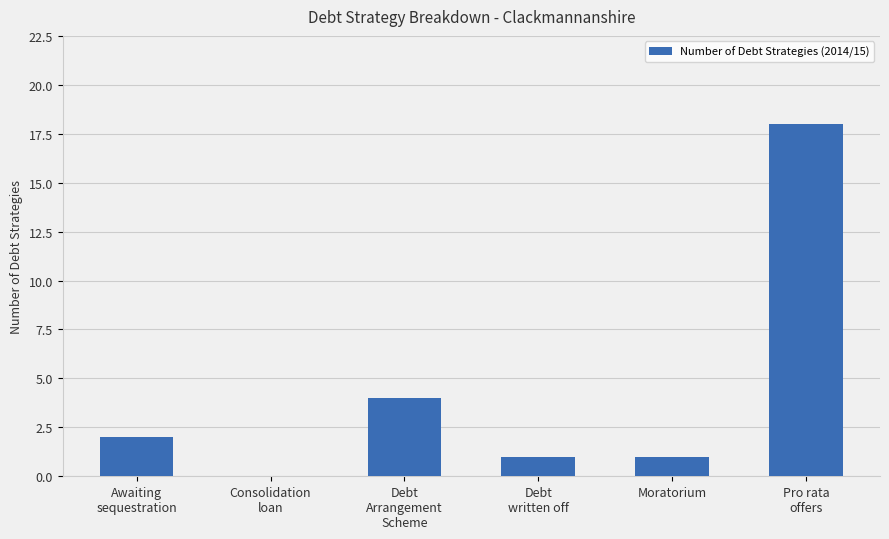

Count the number of categories in the chart.

6